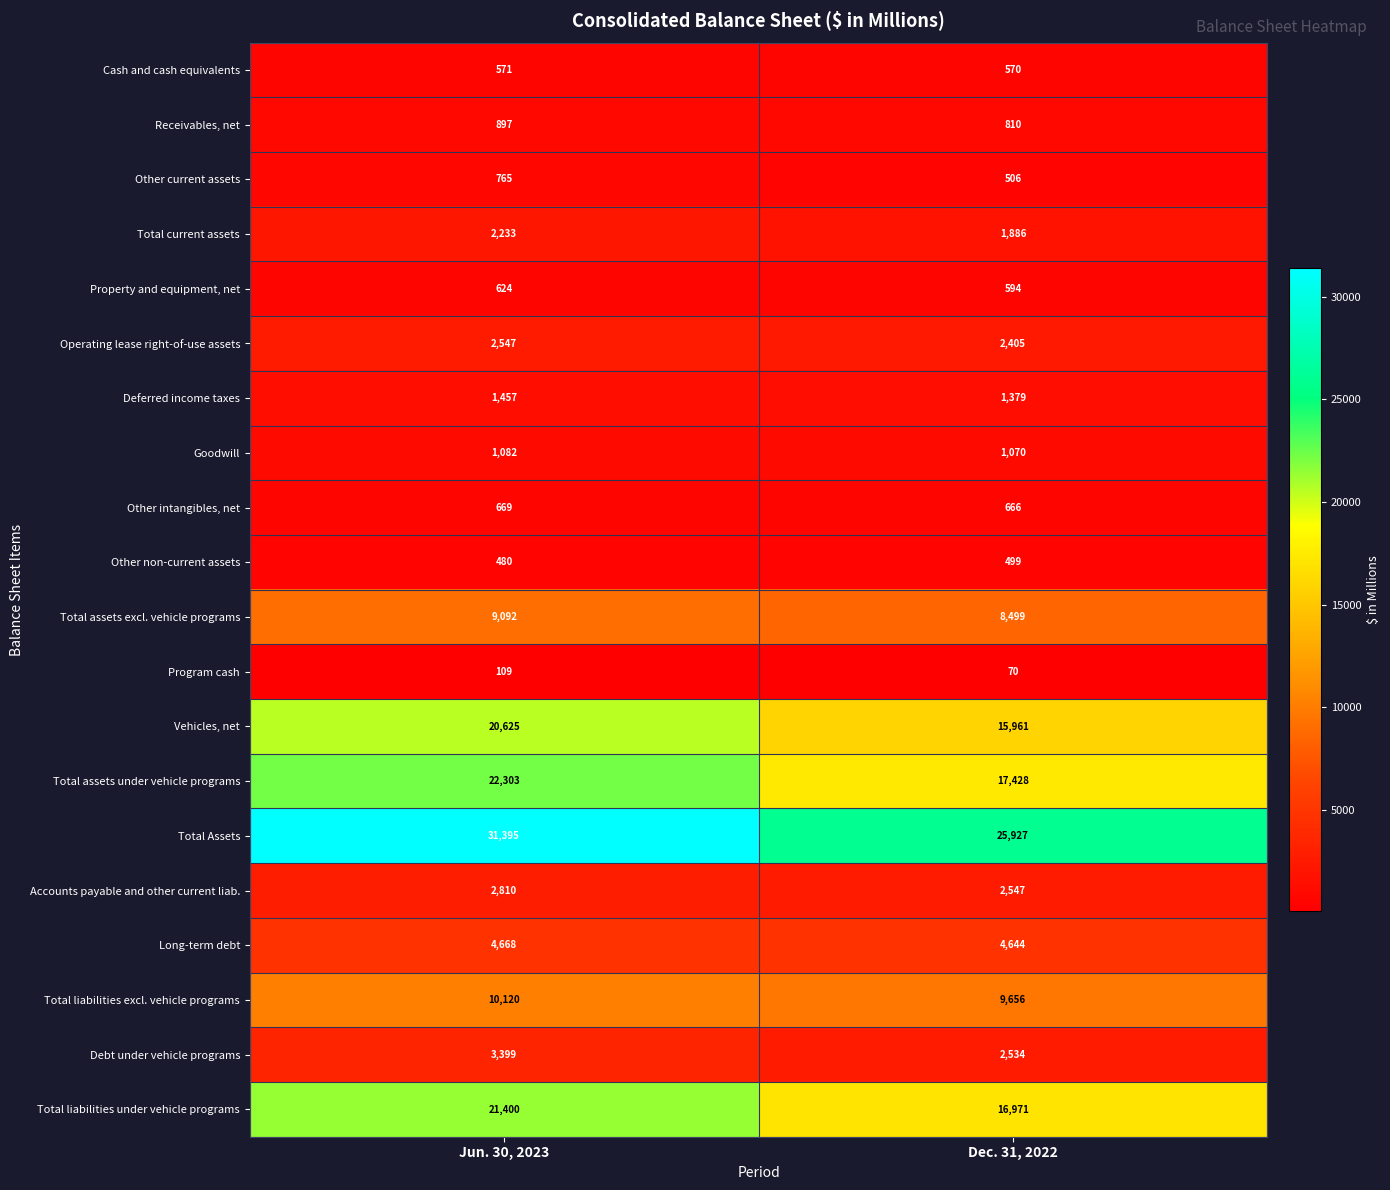

Rank the series by their maximum value, from highest to lowest.

Total Assets, Total assets under vehicle programs, Total liabilities under vehicle programs, Vehicles, net, Total liabilities excl. vehicle programs, Total assets excl. vehicle programs, Long-term debt, Debt under vehicle programs, Accounts payable and other current liab., Operating lease right-of-use assets, Total current assets, Deferred income taxes, Goodwill, Receivables, net, Other current assets, Other intangibles, net, Property and equipment, net, Cash and cash equivalents, Other non-current assets, Program cash